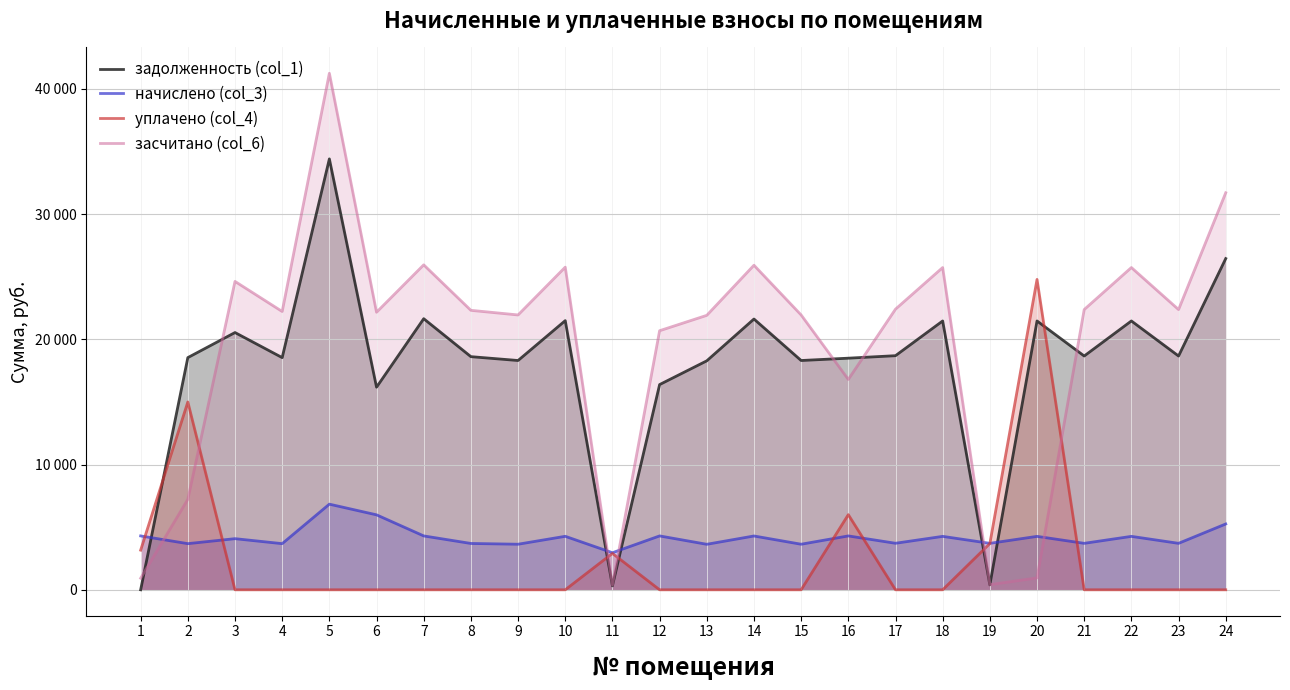

True or false: уплачено (col_4) has more than 1 points higher than both neighbors.

True